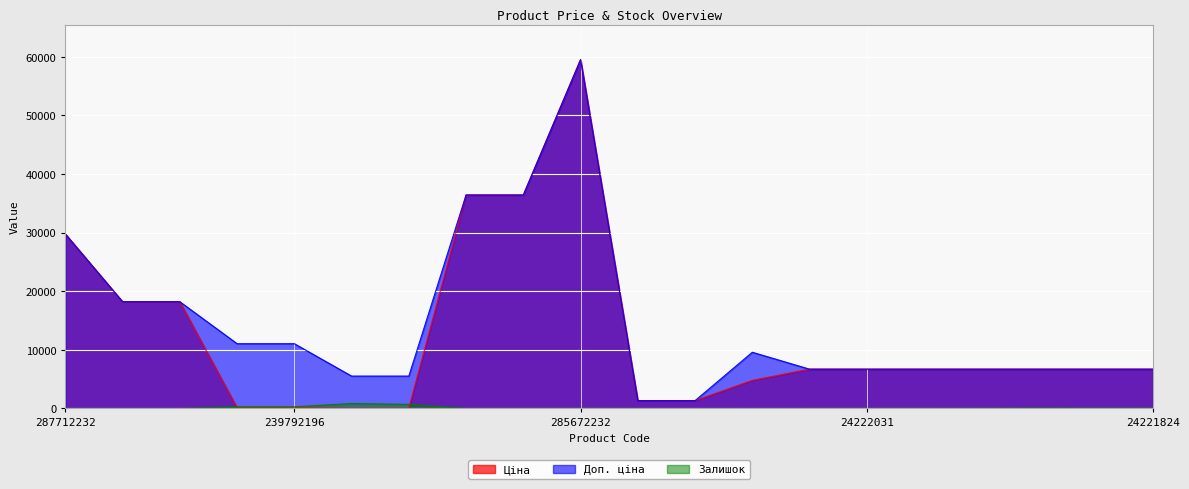

List the labels in order of Доп. ціна value, smallest first.

24221099, 24221043, 239752197, 239752196, 24222037, 24222031, 24221901, 24221856, 24221853, 24221830, 24221824, 50121748, 239792197, 239792196, 287692233, 287692231, 287712232, 285652233, 285652231, 285672232